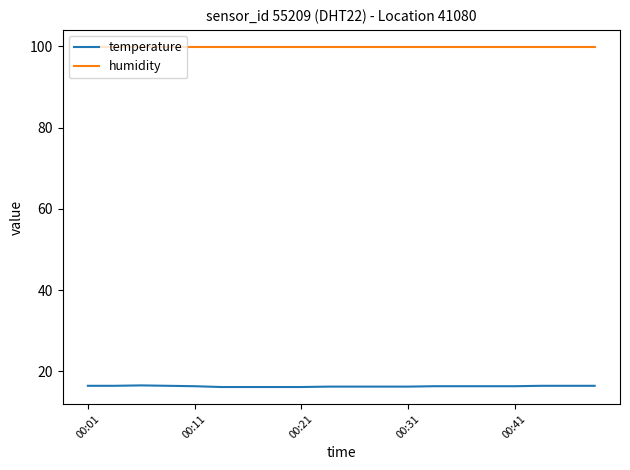

Which series has the widest spread of values?

temperature